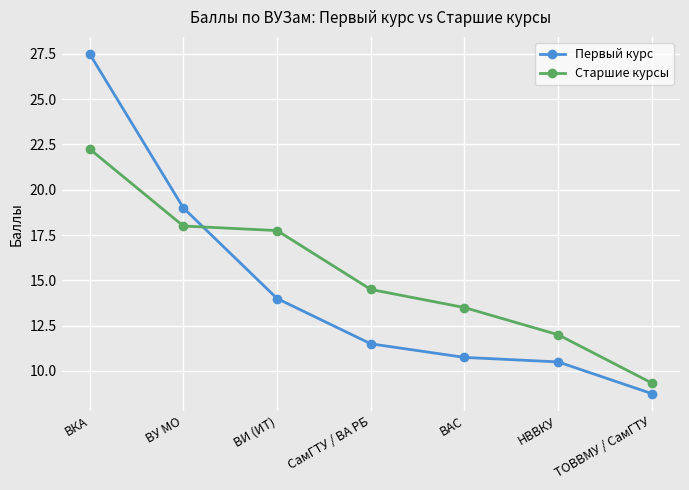

Rank the categories by Старшие курсы value from highest to lowest.

ВКА, ВУ МО, ВИ (ИТ), СамГТУ / ВА РБ, ВАС, НВВКУ, ТОВВМУ / СамГТУ